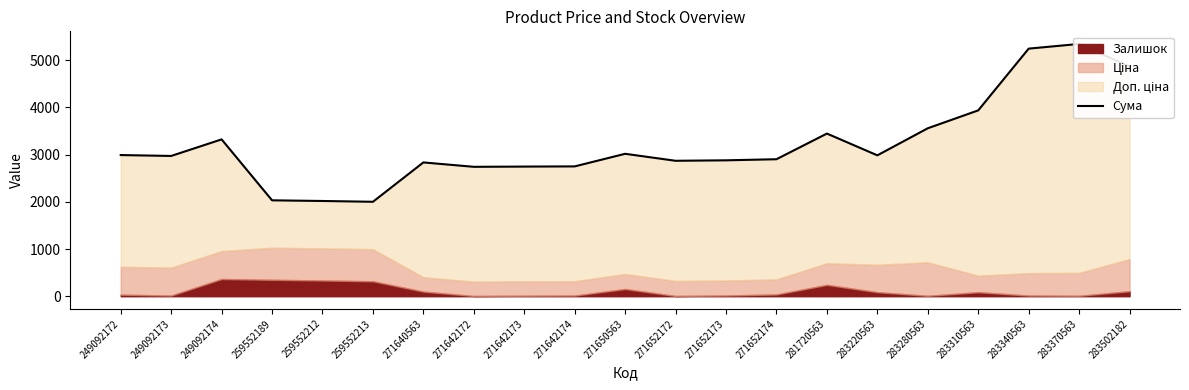

Reading left to right, what are all the values shown in this chart?

2991.2	2972.2	3323.2	2032.0	2018.0	2001.0	2834.9	2741.9	2746.9	2750.9	3017.7	2869.7	2879.7	2902.7	3446.4	2985.0	3558.8	3937.8	5246.4	5345.5	4868.7